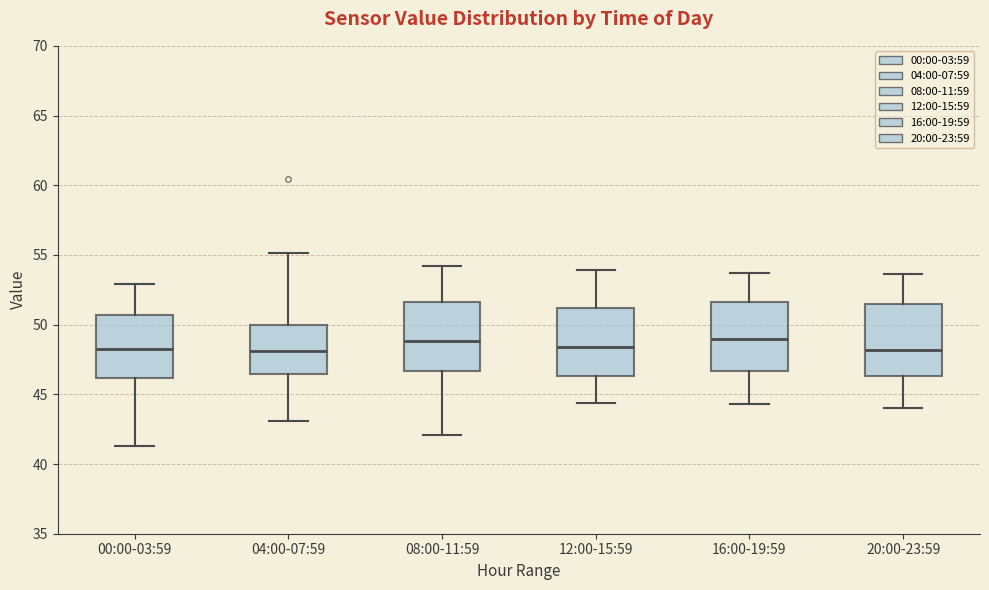

Where does the lower whisker of the box for 20:00-23:59 end on the y-axis? The values are not printed on the chart, so give them approximately, as read against the axis.

44.0